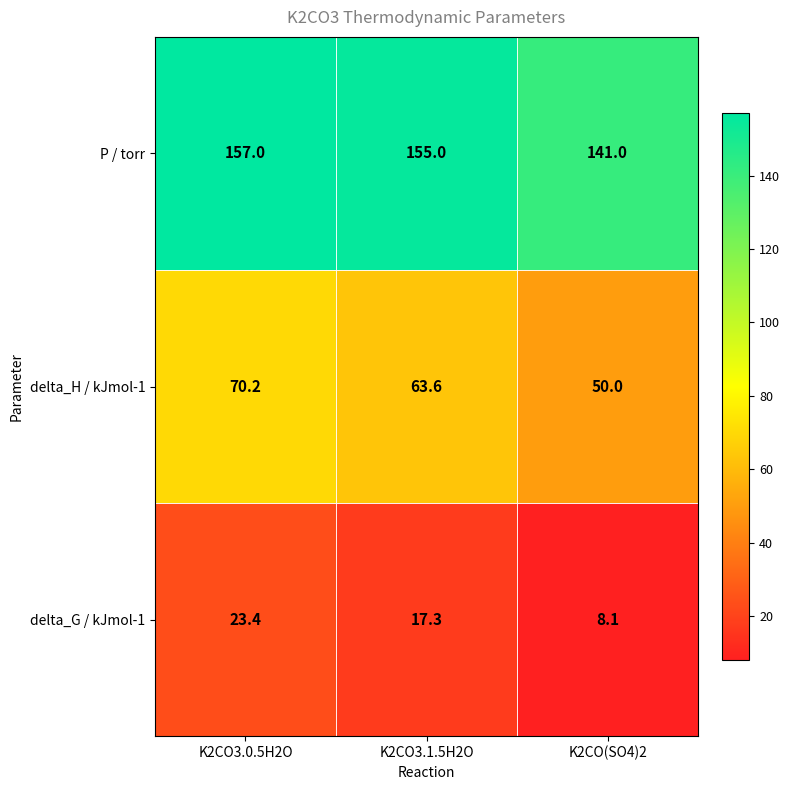

The delta_G / kJmol-1 series shows 31.0 at K2CO3.1.5H2O. True or false?

False